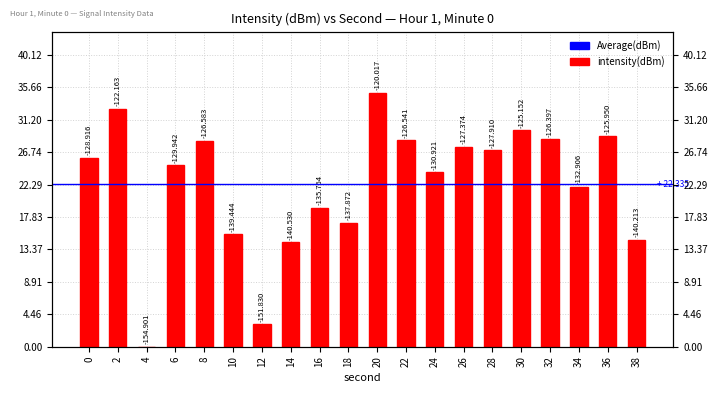

Reading left to right, list all the values displayed in this chart.

0=26.0	2=32.7	4=0.0	6=25.0	8=28.3	10=15.5	12=3.1	14=14.4	16=19.1	18=17.0	20=34.9	22=28.4	24=24.0	26=27.5	28=27.0	30=29.7	32=28.5	34=22.0	36=29.0	38=14.7